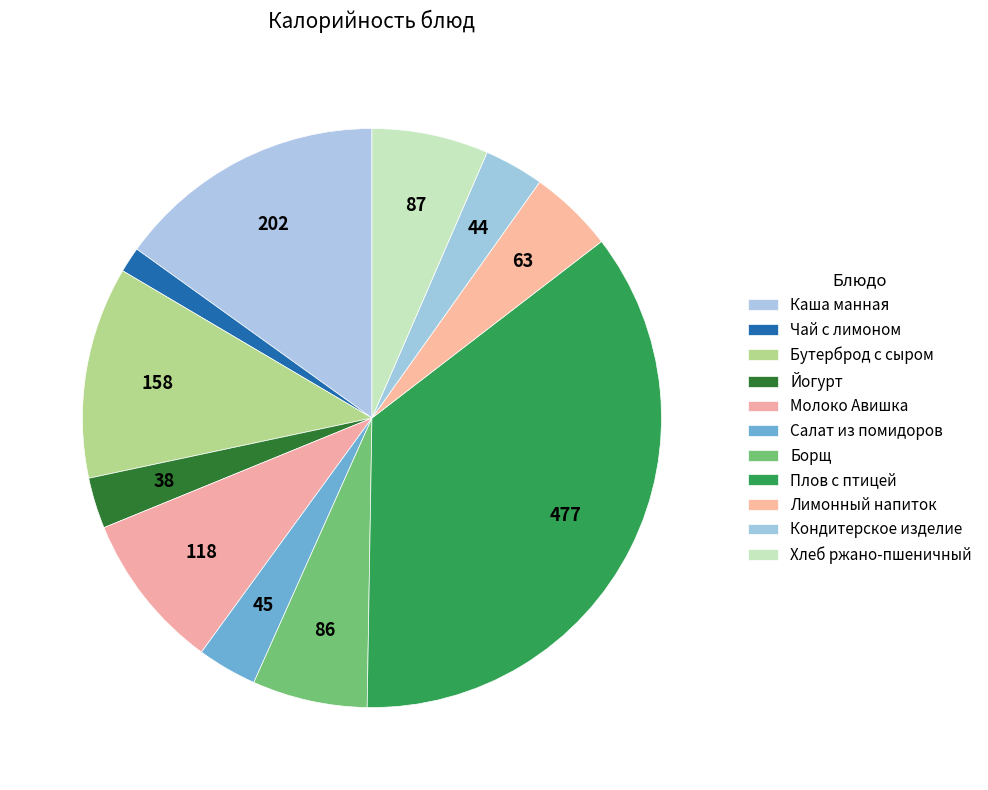

Count the number of slices in the pie.

11